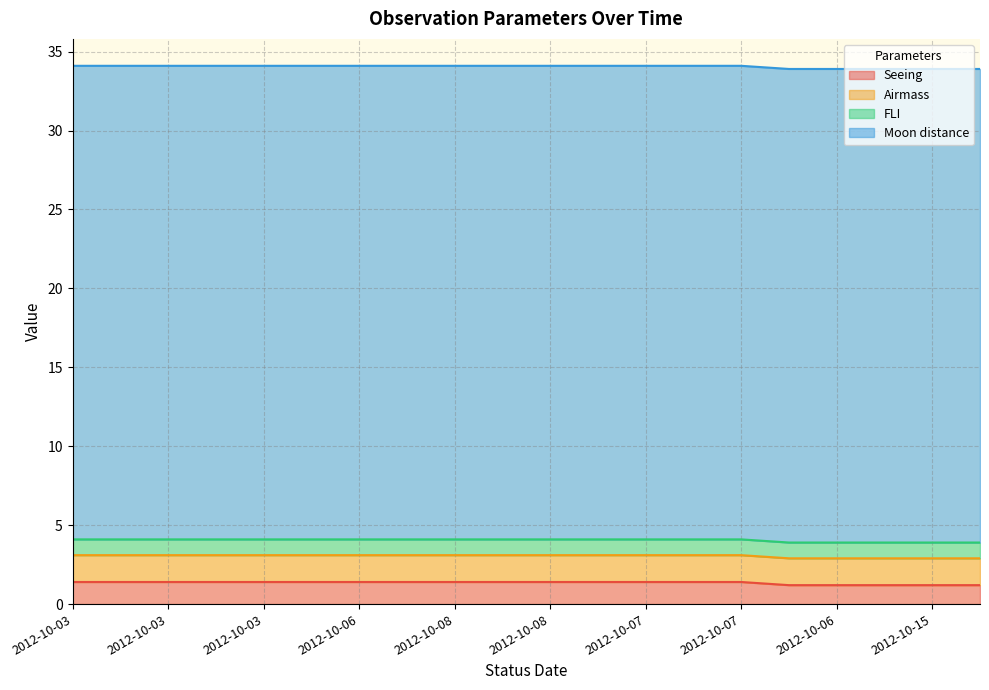

True or false: FLI has a value of 0.5 at 2012-10-07.

False